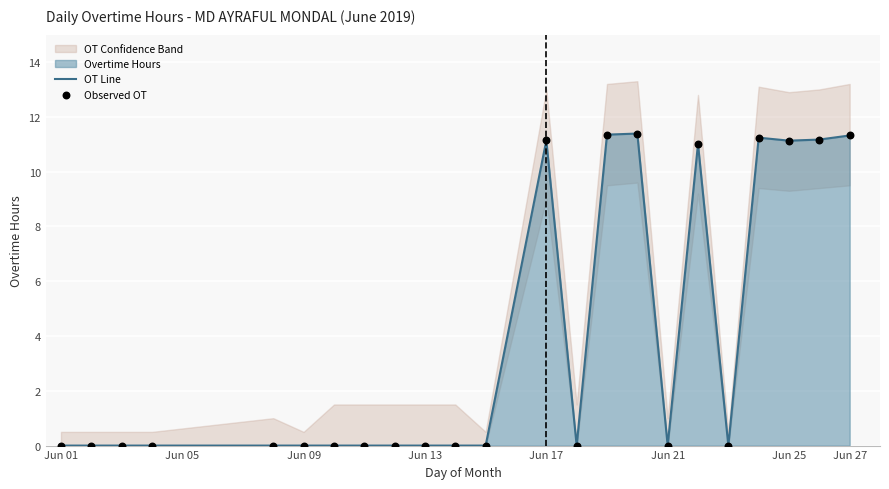

Which series reaches the minimum Y coordinate?

OT Line